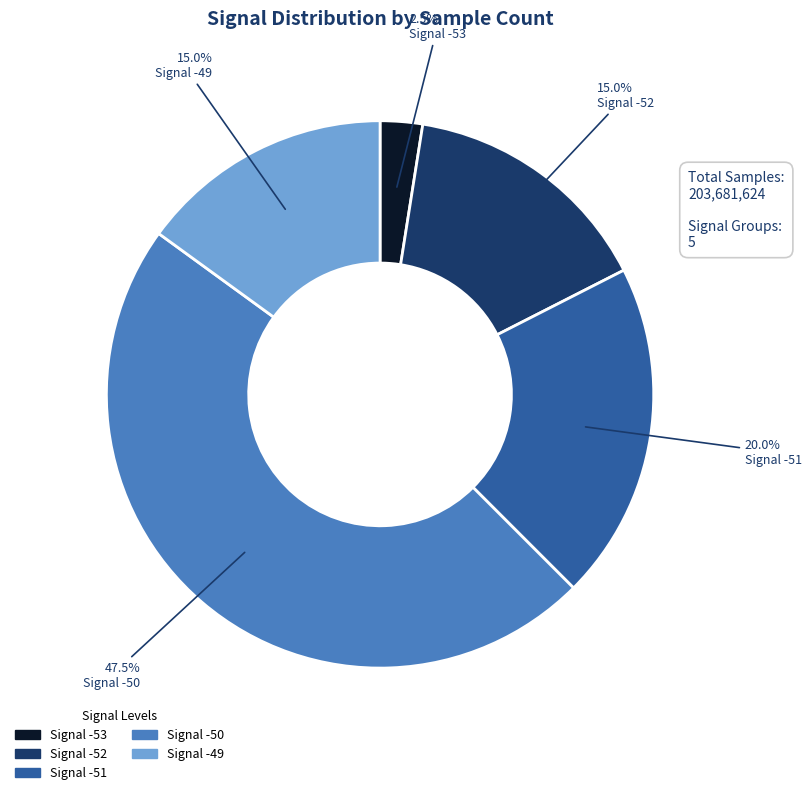

Does any single category account for the majority?

No